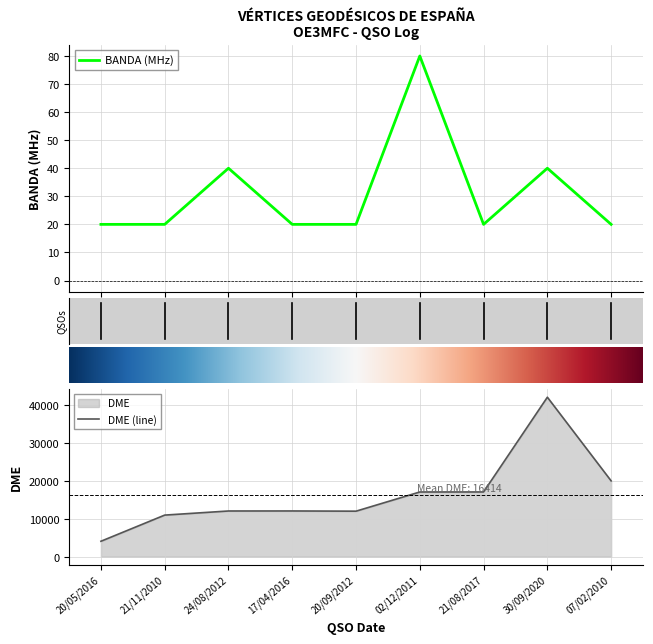

True or false: BANDA has a value of 20 at 17/04/2016.

True